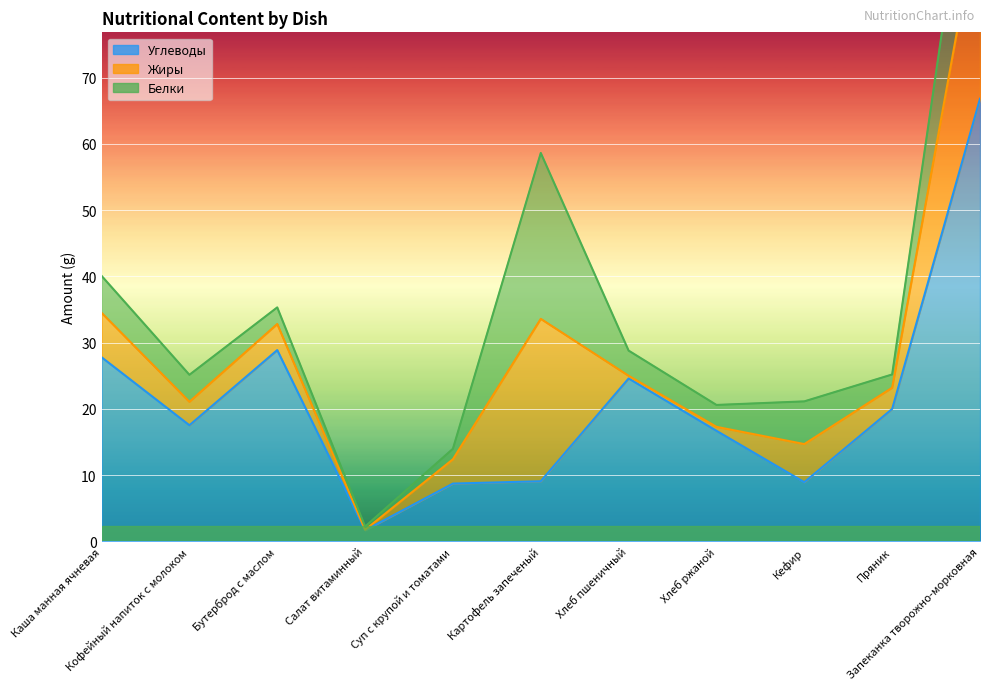

What are all the series names shown in the legend?

Жиры, Белки, Углеводы